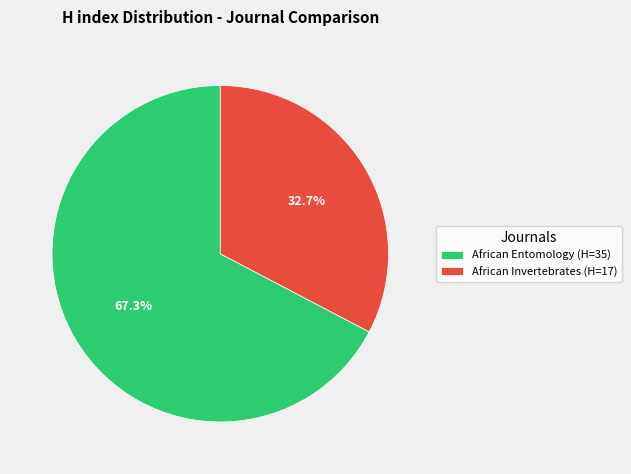

What is the ratio of the value at African Invertebrates to the value at African Entomology?

0.5